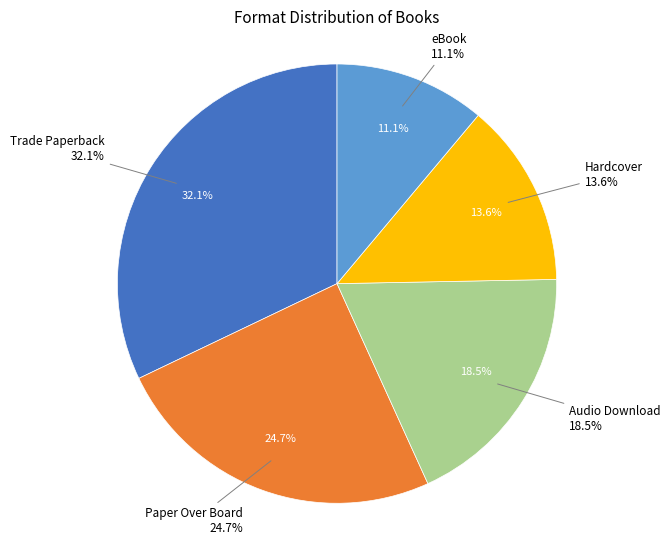

To the nearest percent, what is the difference between the Paper Over Board and Trade Paperback slice percentages?

7%